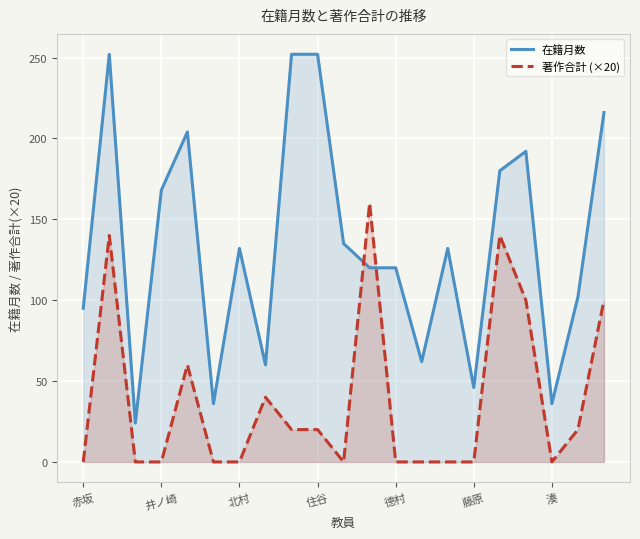

Which series has the largest total across all categories?

在籍月数